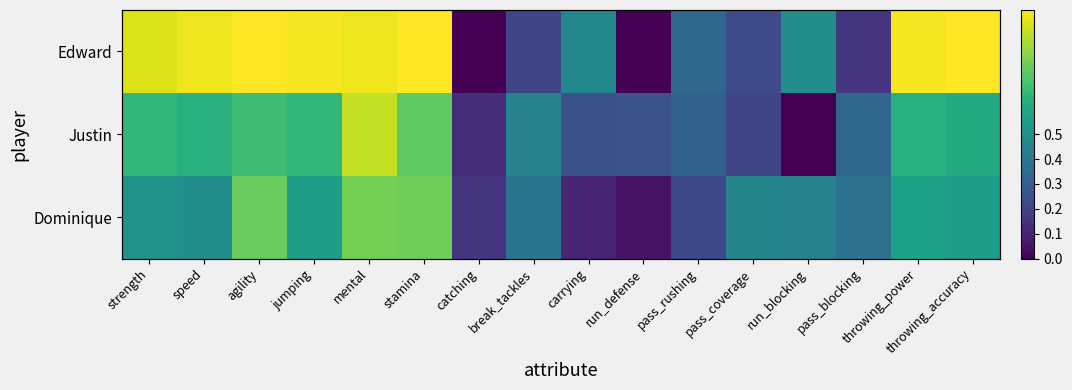

Count the number of data series in this chart.

3